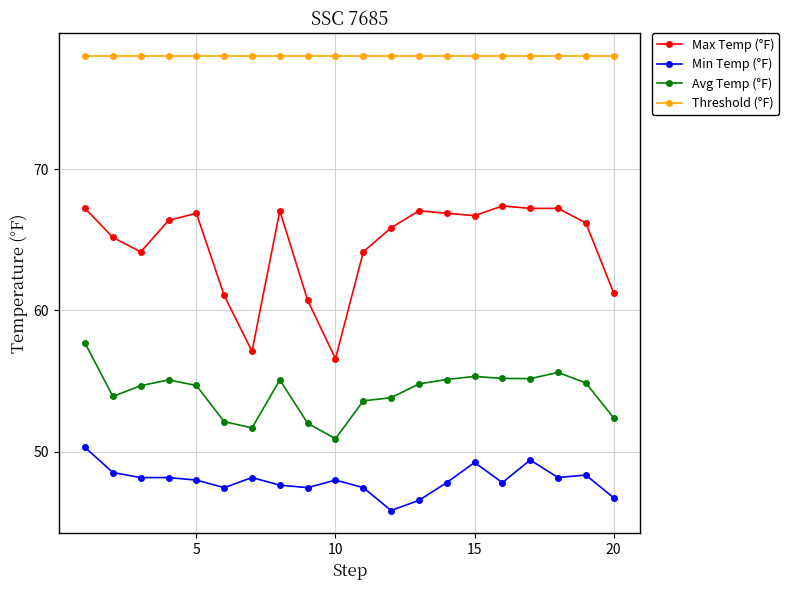

What are all the series names shown in the legend?

Max Temp (°F), Min Temp (°F), Avg Temp (°F), Threshold (°F)